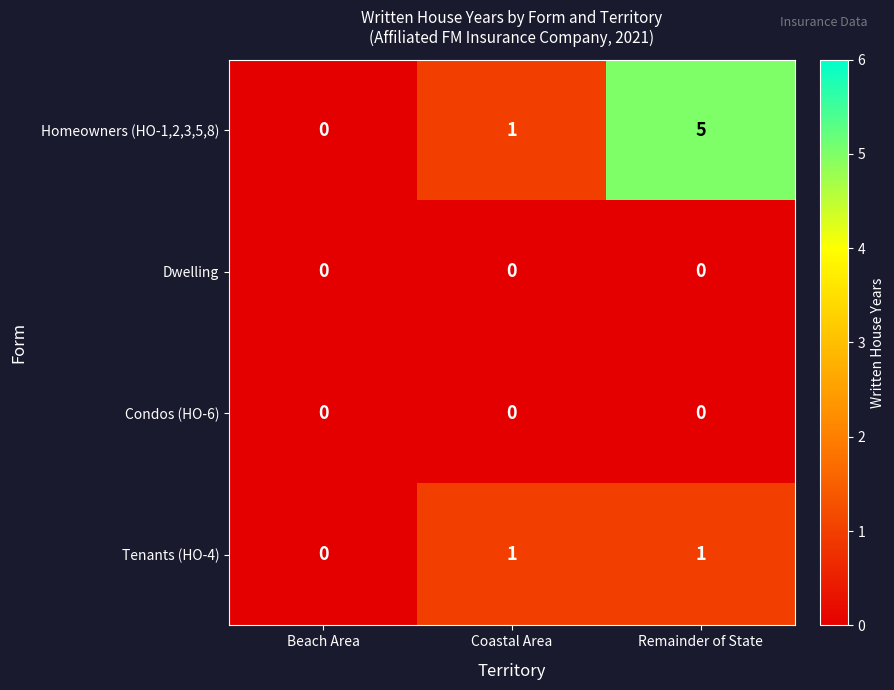

The value of Dwelling at Remainder of State is 0. True or false?

True